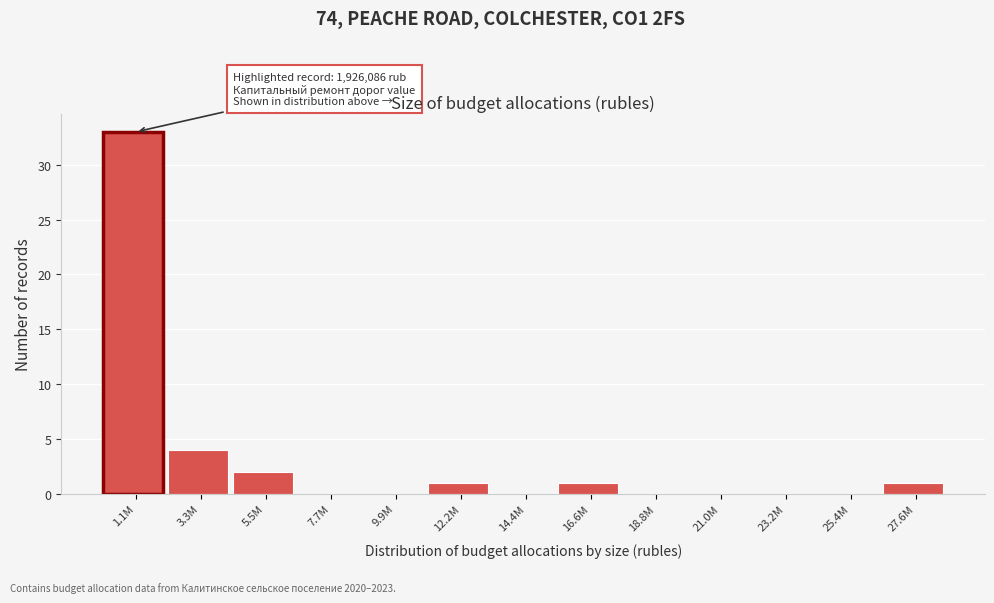

Reading left to right, what are all the values shown in this chart?

1.1M=33	3.3M=4	5.5M=2	7.7M=0	9.9M=0	12.2M=1	14.4M=0	16.6M=1	18.8M=0	21.0M=0	23.2M=0	25.4M=0	27.6M=1